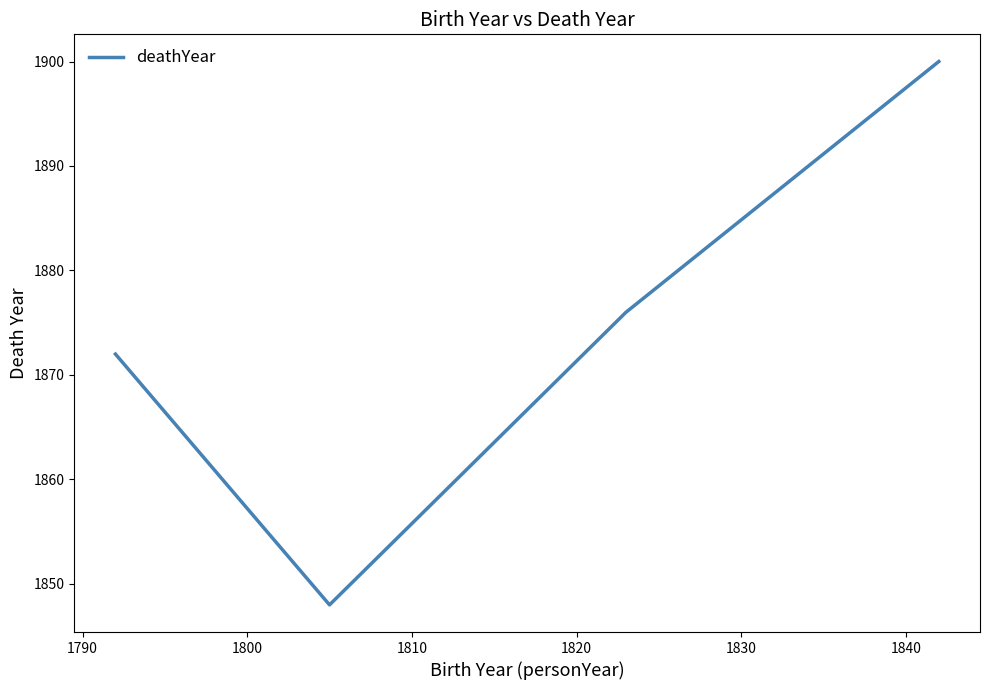

What is the greatest value displayed?

1900